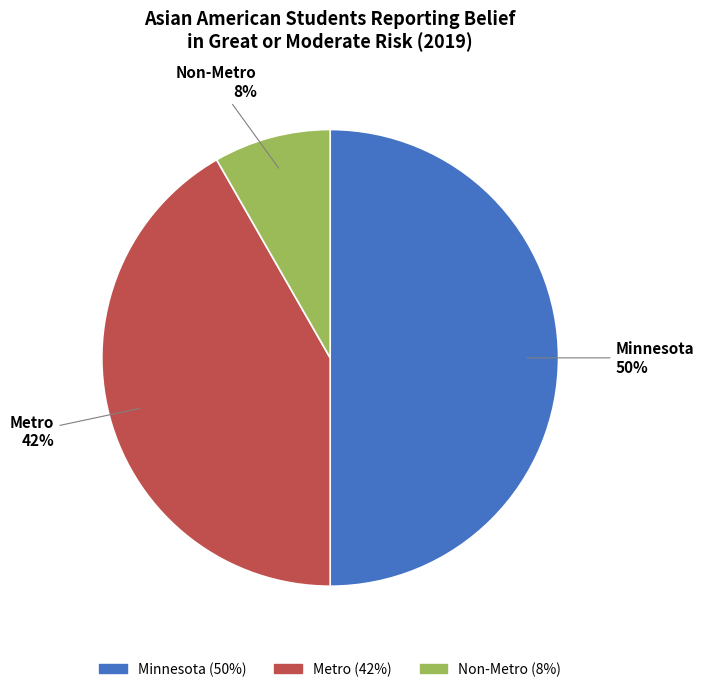

To the nearest percent, what is the difference between the largest and smallest slice percentages?

42%